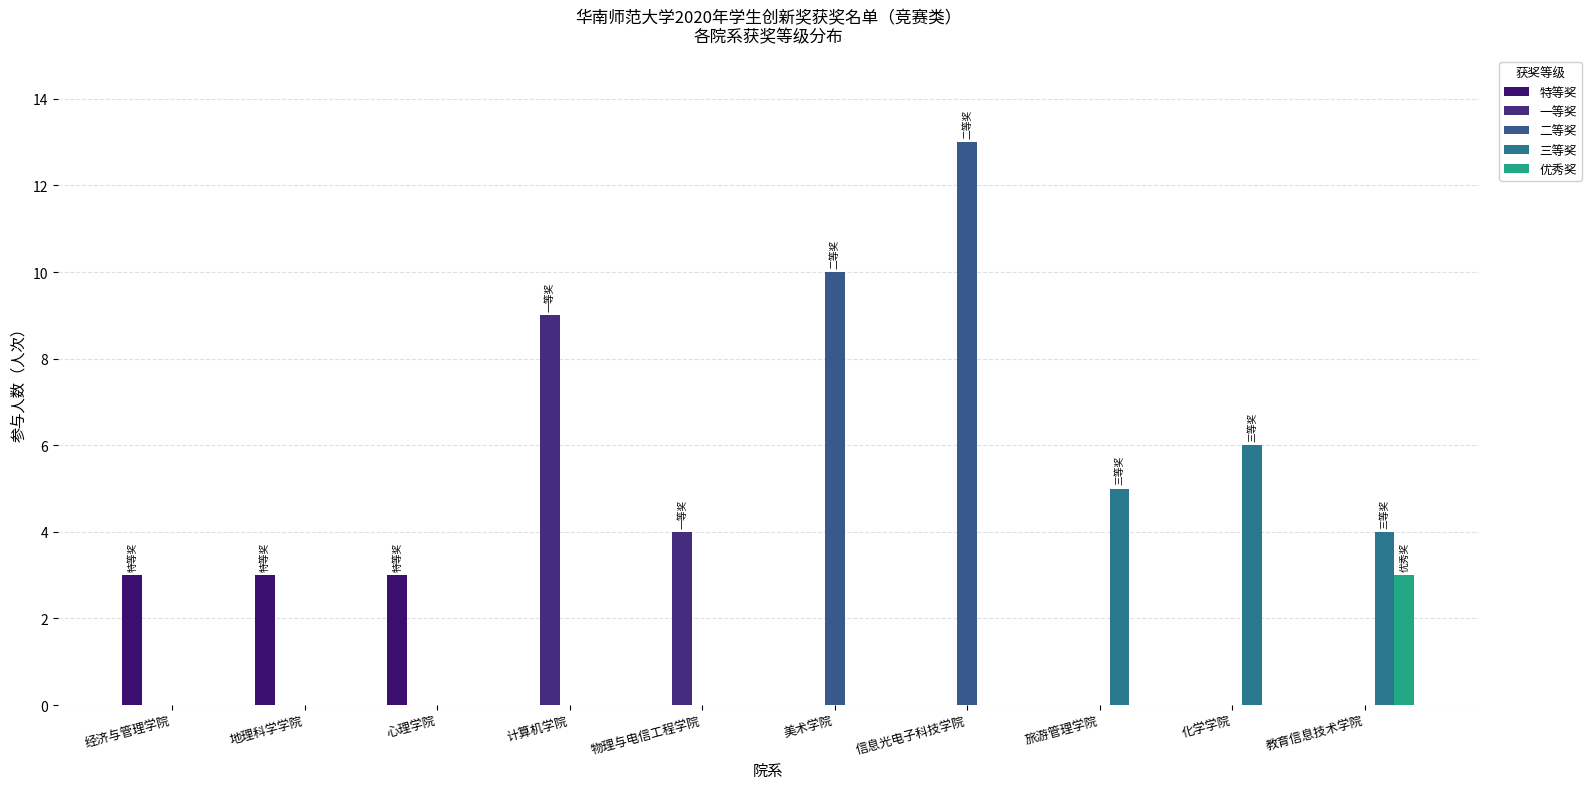

How many data points does each series have?

10